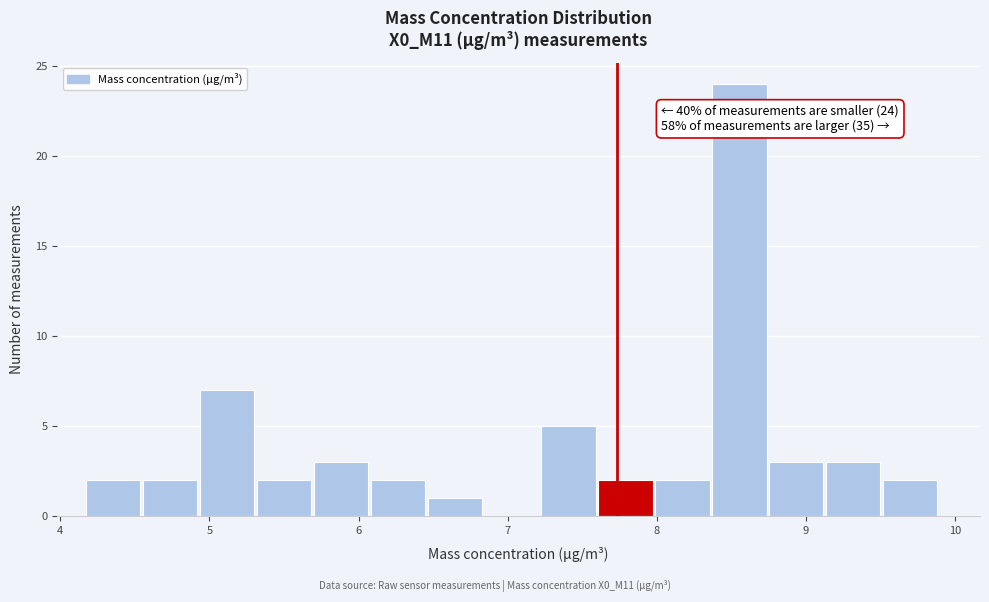

Read against the x-axis, roughly where is the centre of the tallest bar?

8.6